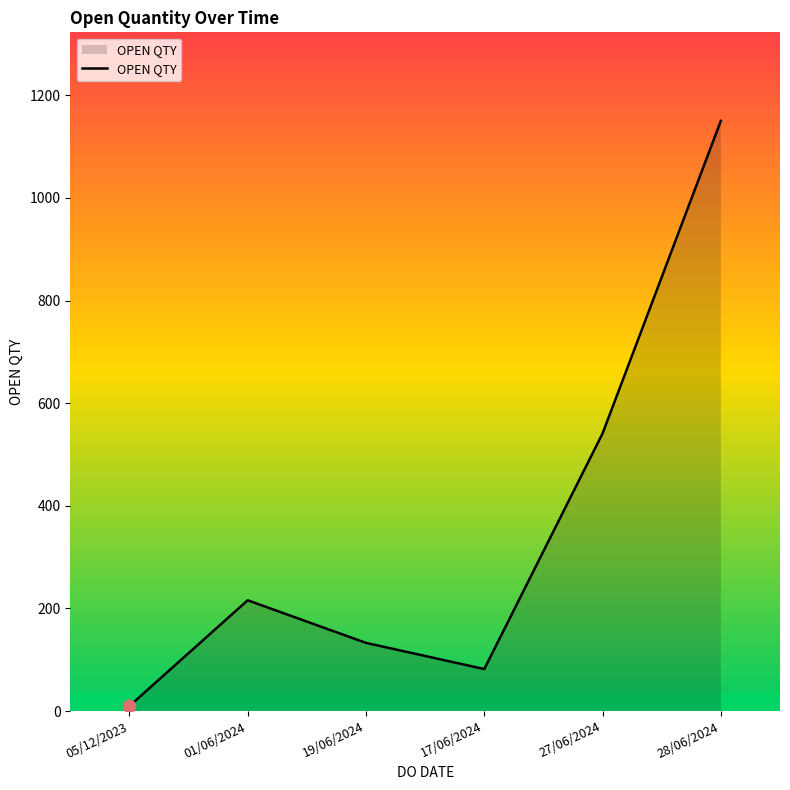

What is the change in value from 05/12/2023 to 28/06/2024?

+1140